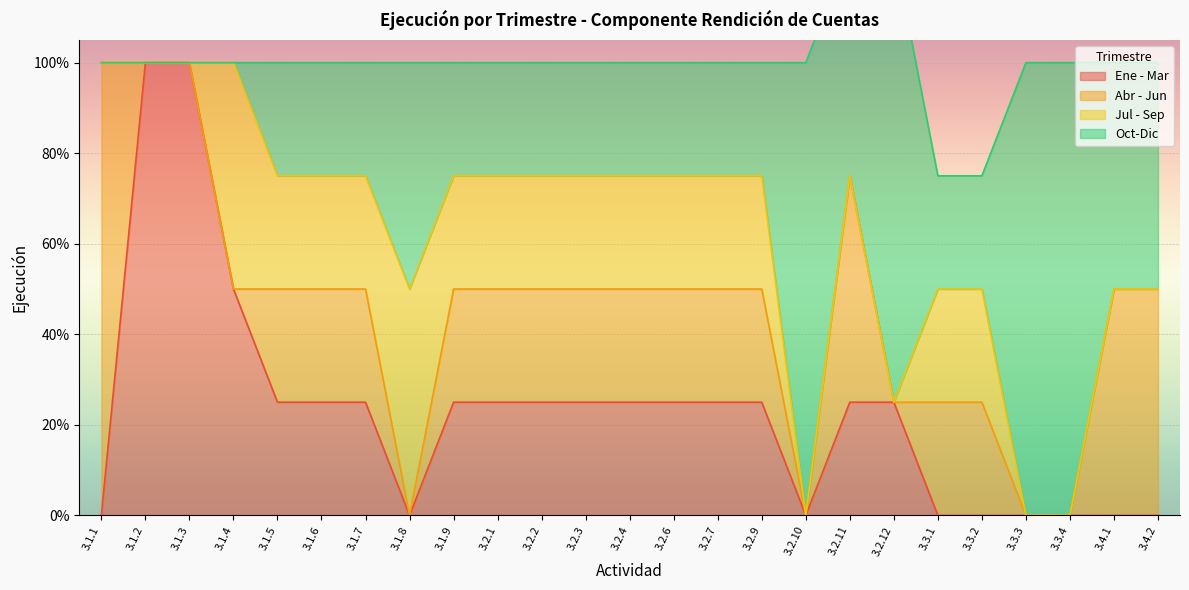

The value of Abr - Jun at 3.1.6 is 0.4. True or false?

False